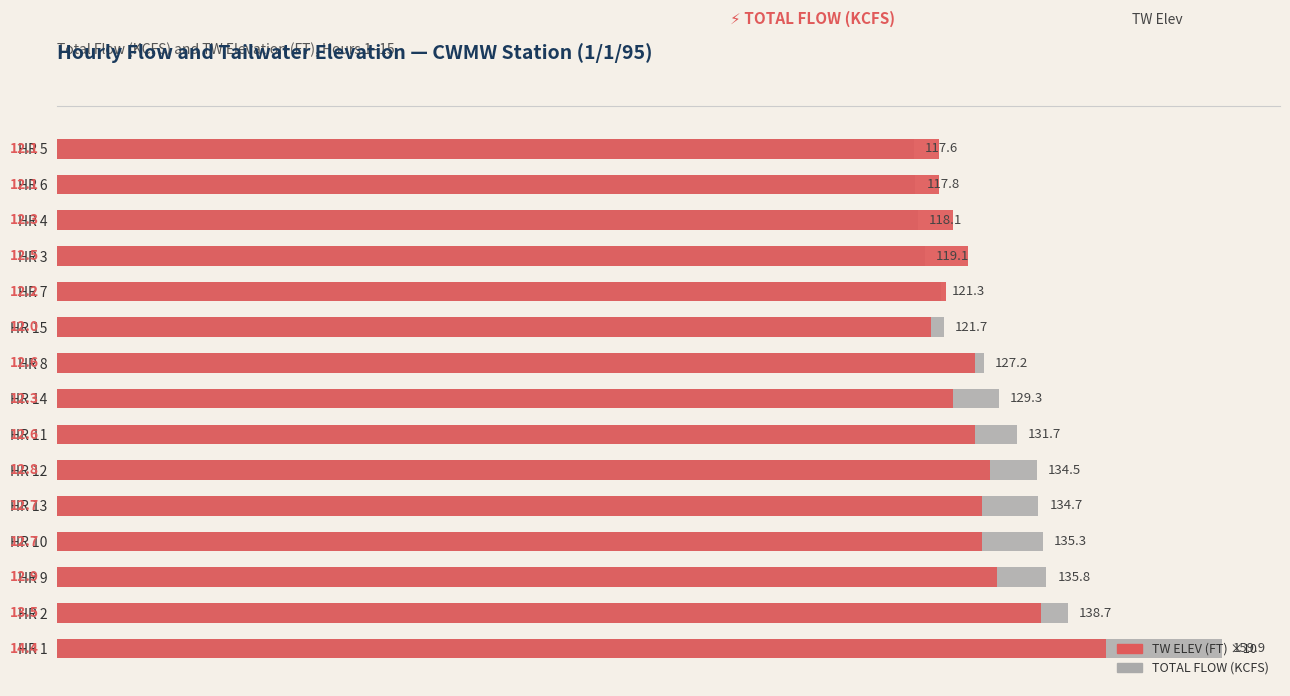

List the series in order of their peak value, highest first.

TOTAL FLOW (KCFS), TW ELEV (FT) ×10